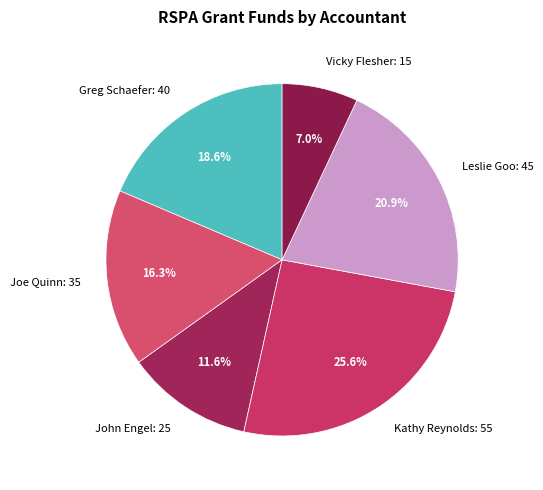

What percentage is the Vicky Flesher slice, to the nearest percent?

7%